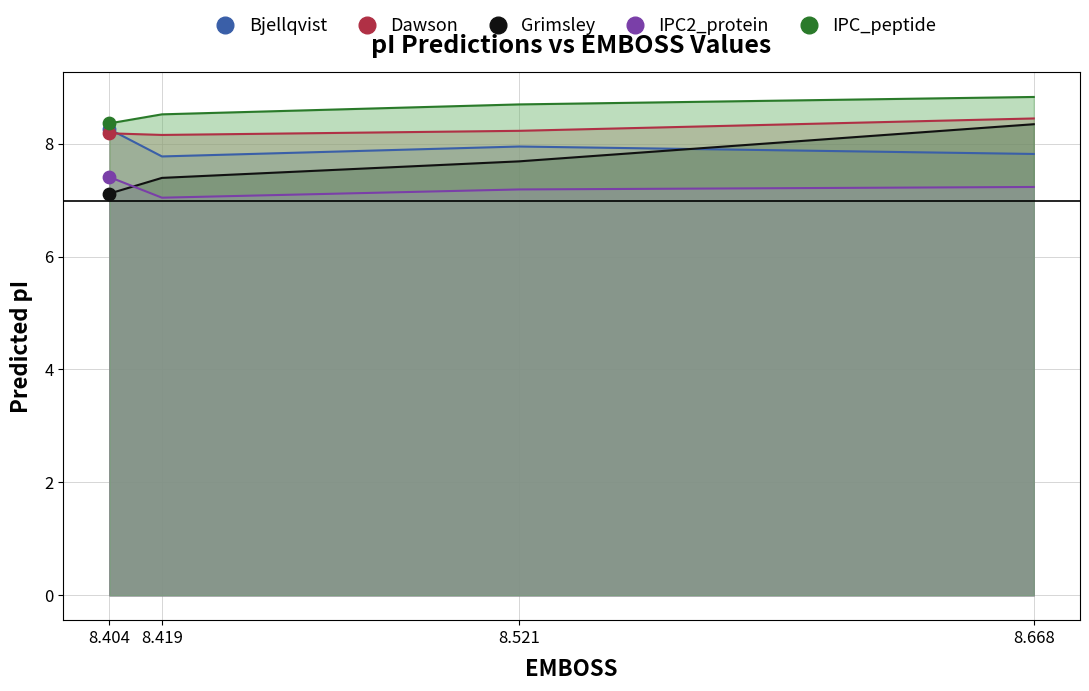

At which category is the sum across all series the highest?

8.668